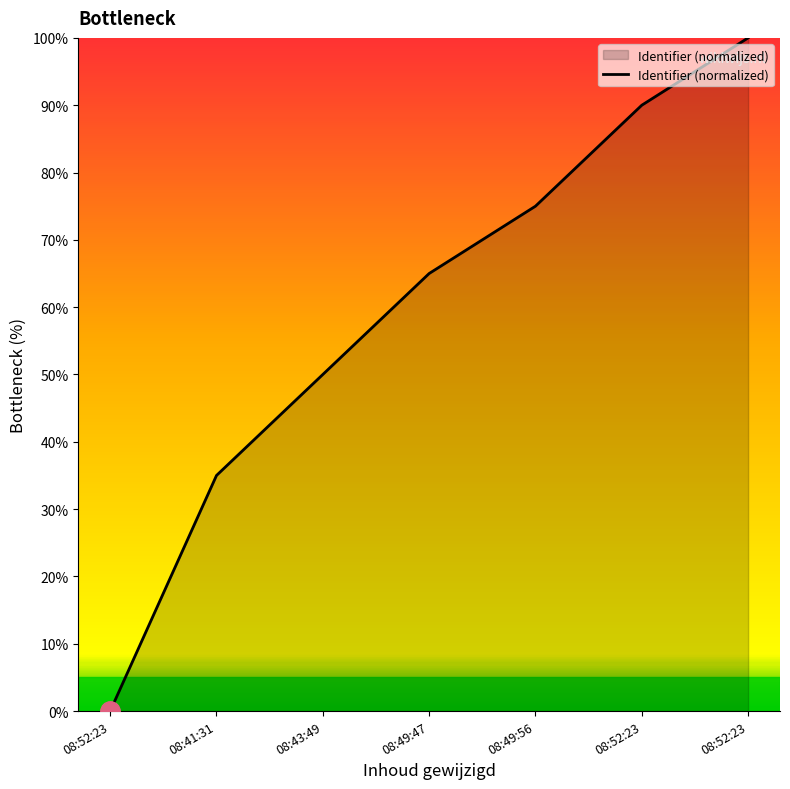

How many lines are shown in the chart?

1